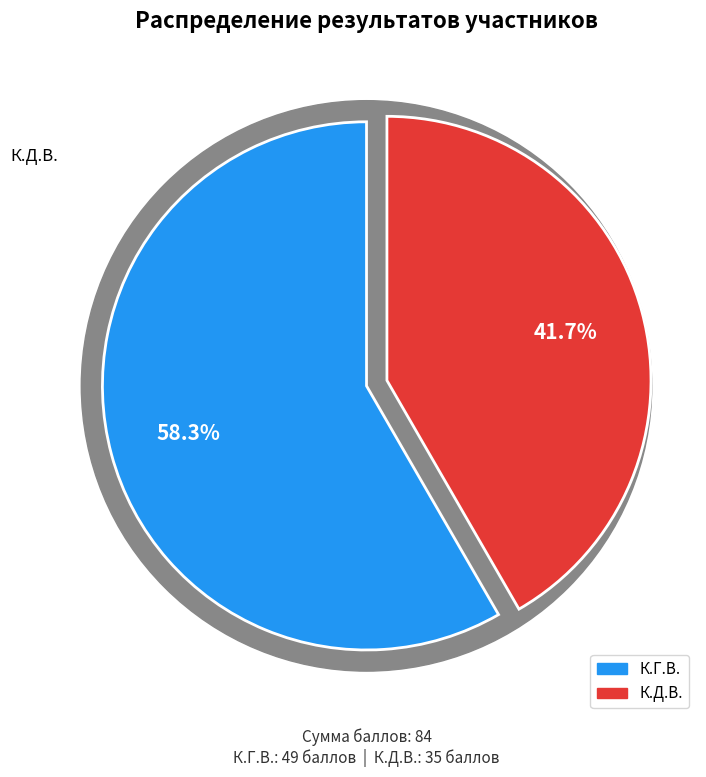

To the nearest percent, what is the combined percentage of К.Г.В. and К.Д.В.?

100%